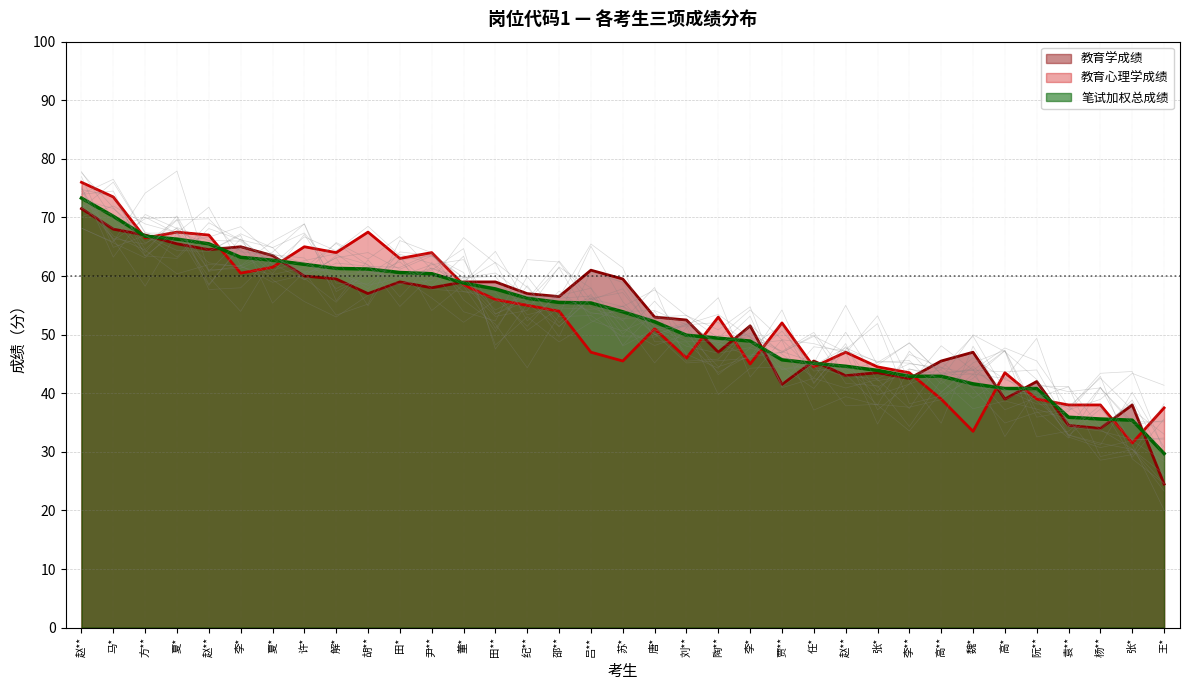

Reading left to right, what are all the values shown in this chart?

教育学成绩: 赵**=71.5	马*=68.0	方**=67.0	夏*=65.5	赵**=64.5	李*=65.0	夏*=63.5	许*=60.0	解*=59.5	胡**=57.0	田*=59.0	尹**=58.0	董*=59.0	田**=59.0	纪**=57.0	邵**=56.5	吕**=61.0	苏*=59.5	唐*=53.0	刘**=52.5	陶**=47.0	李*=51.5	贾**=41.5	任*=45.5	赵**=43.0	张*=43.5	李**=42.5	高**=45.5	魏*=47.0	高*=39.0	阮**=42.0	袁**=34.5	杨**=34.0	张*=38.0	王*=24.5
教育心理学成绩: 赵**=76.0	马*=73.5	方**=66.5	夏*=67.5	赵**=67.0	李*=60.5	夏*=61.5	许*=65.0	解*=64.0	胡**=67.5	田*=63.0	尹**=64.0	董*=58.5	田**=56.0	纪**=55.0	邵**=54.0	吕**=47.0	苏*=45.5	唐*=51.0	刘**=46.0	陶**=53.0	李*=45.0	贾**=52.0	任*=44.5	赵**=47.0	张*=44.5	李**=43.5	高**=39.0	魏*=33.5	高*=43.5	阮**=39.0	袁**=38.0	杨**=38.0	张*=31.5	王*=37.5
笔试加权总成绩: 赵**=73.3	马*=70.2	方**=66.8	夏*=66.3	赵**=65.5	李*=63.2	夏*=62.7	许*=62.0	解*=61.3	胡**=61.2	田*=60.6	尹**=60.4	董*=58.8	田**=57.8	纪**=56.2	邵**=55.5	吕**=55.4	苏*=53.9	唐*=52.2	刘**=49.9	陶**=49.4	李*=48.9	贾**=45.7	任*=45.1	赵**=44.6	张*=43.9	李**=42.9	高**=42.9	魏*=41.6	高*=40.8	阮**=40.8	袁**=35.9	杨**=35.6	张*=35.4	王*=29.7